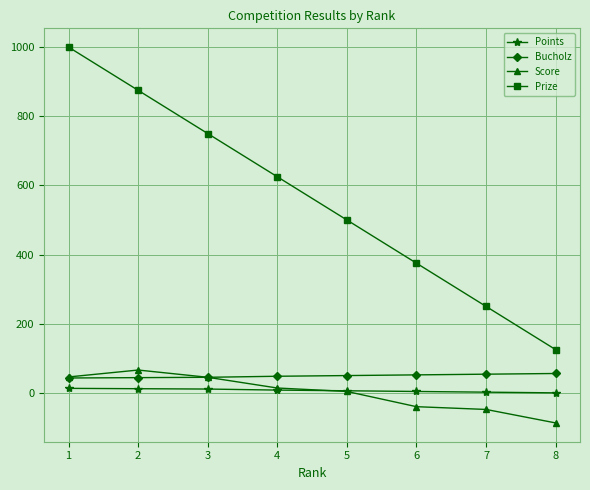

Which category has the lowest value in the Score series?

8